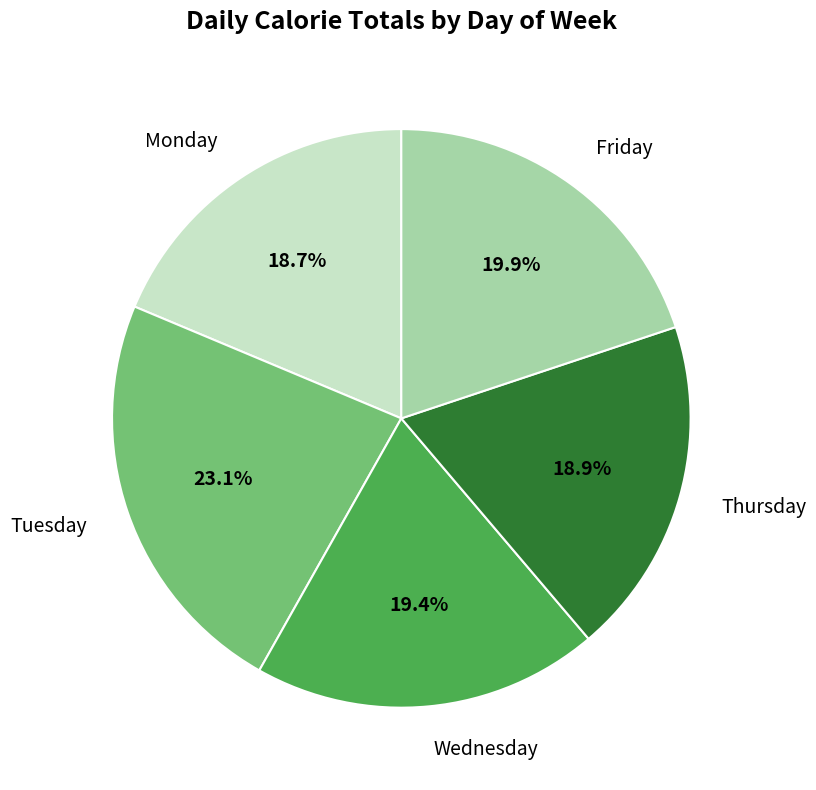

Does Friday account for over 50% of the chart?

No